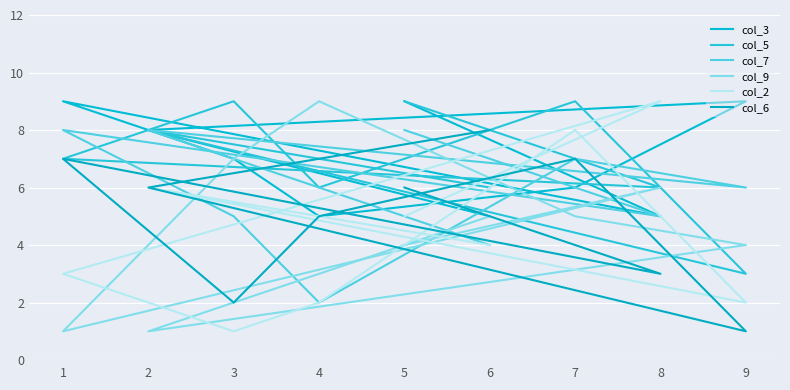

What are all the series names shown in the legend?

col_3, col_5, col_7, col_9, col_2, col_6